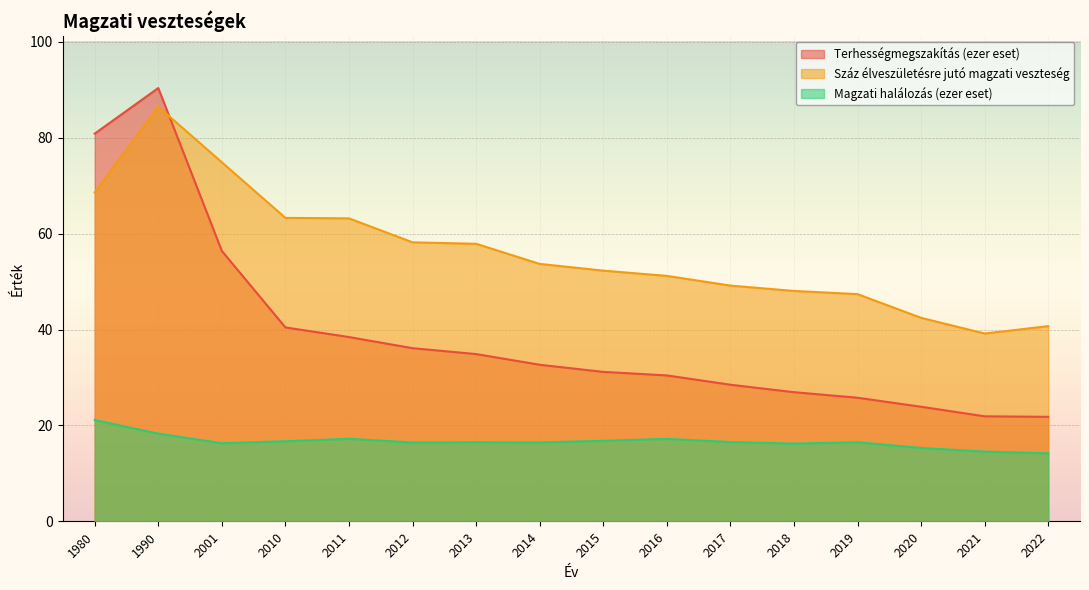

Which series has the largest total across all categories?

Száz élveszületésre jutó magzati veszteség